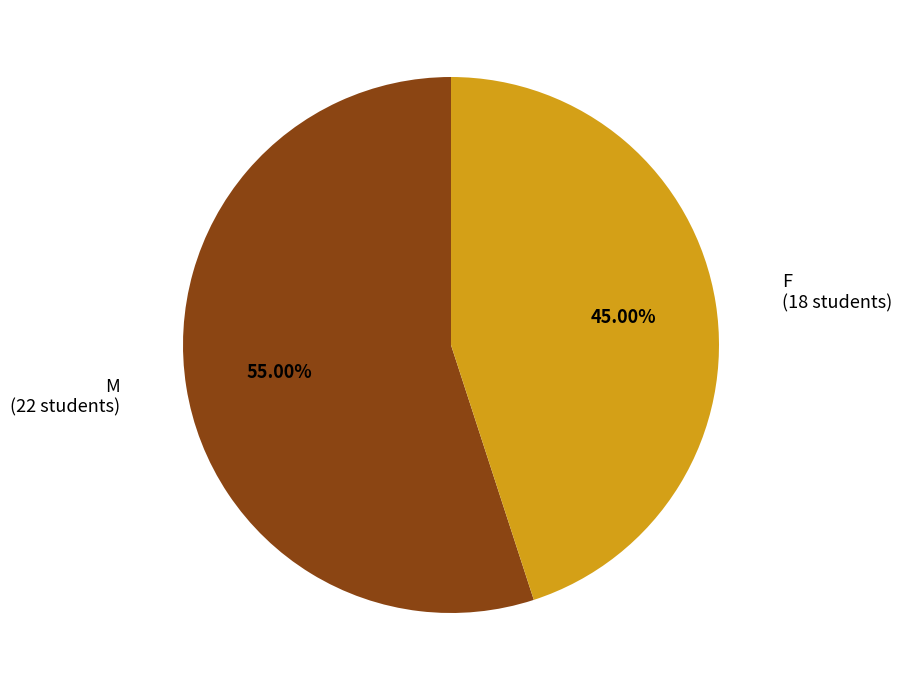

Rank the categories by value from highest to lowest.

M, F